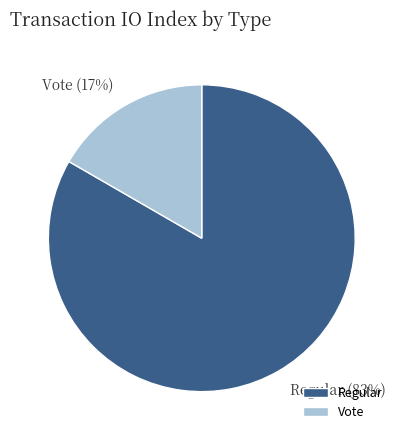

To the nearest percent, what is the average slice percentage?

50%